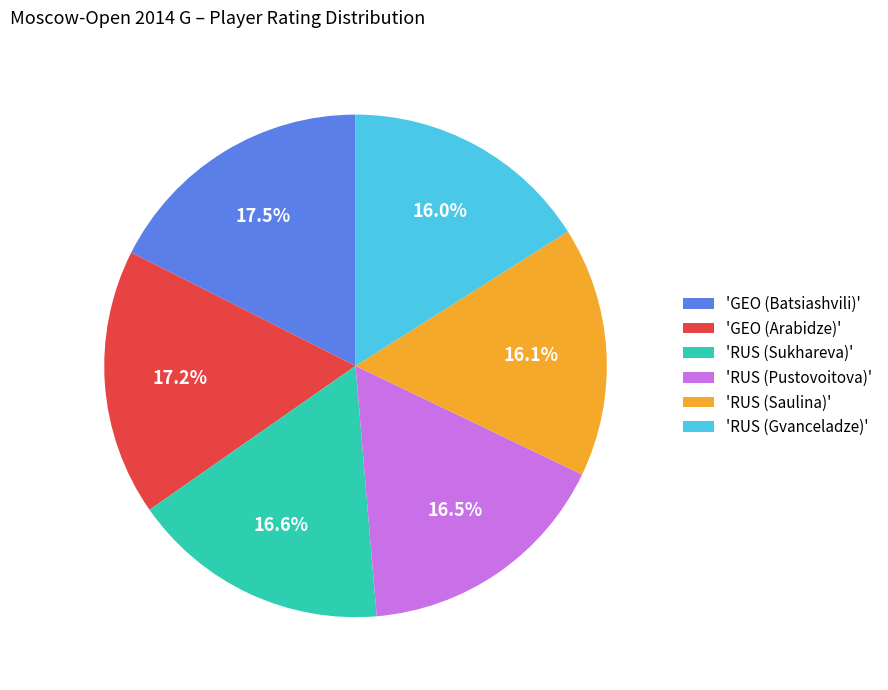

Between 'RUS (Sukhareva)' and 'RUS (Gvanceladze)', which is larger?

'RUS (Sukhareva)'